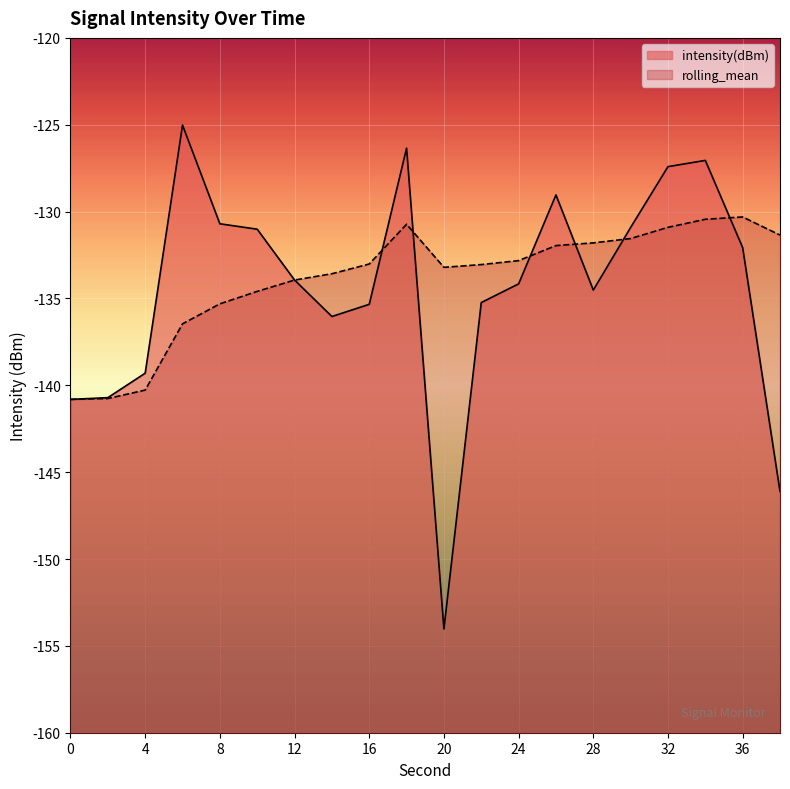

Between which two adjacent categories do rolling_mean and intensity(dBm) first intersect?

12 and 14